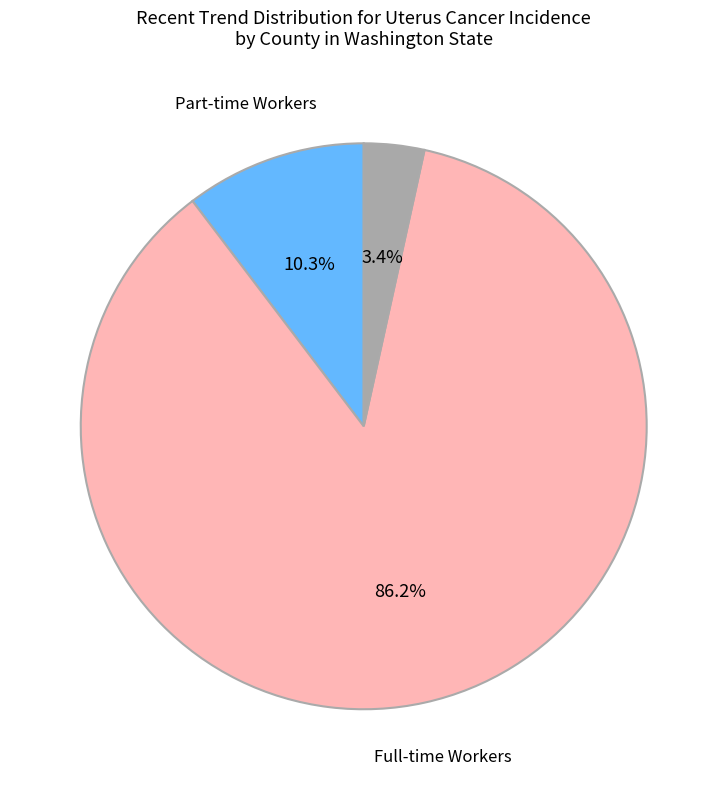

Does any single category account for the majority?

Yes